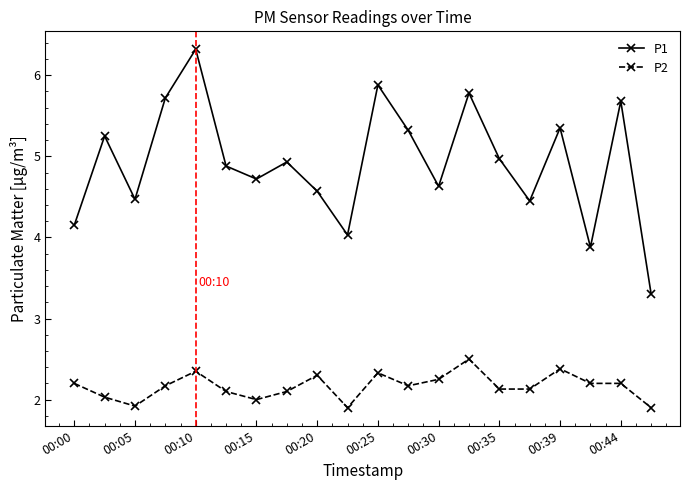

True or false: P2 has more than 1 points higher than both neighbors.

True